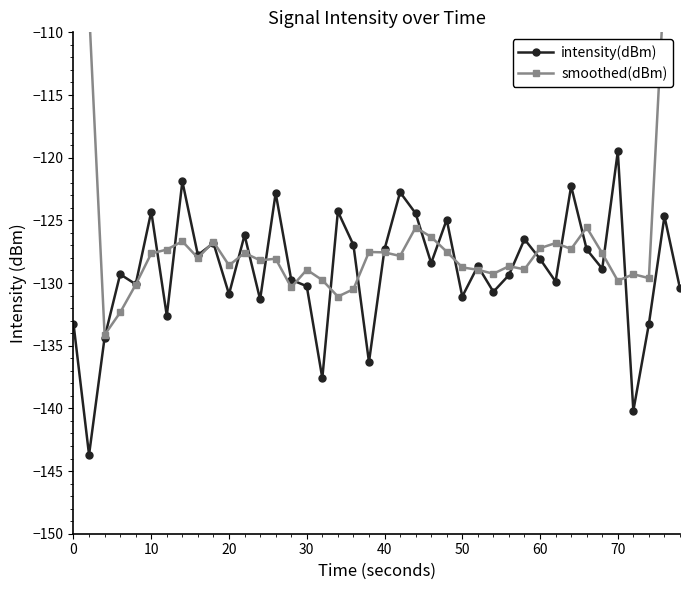

The value of intensity(dBm) at 60 is -128.1. True or false?

True